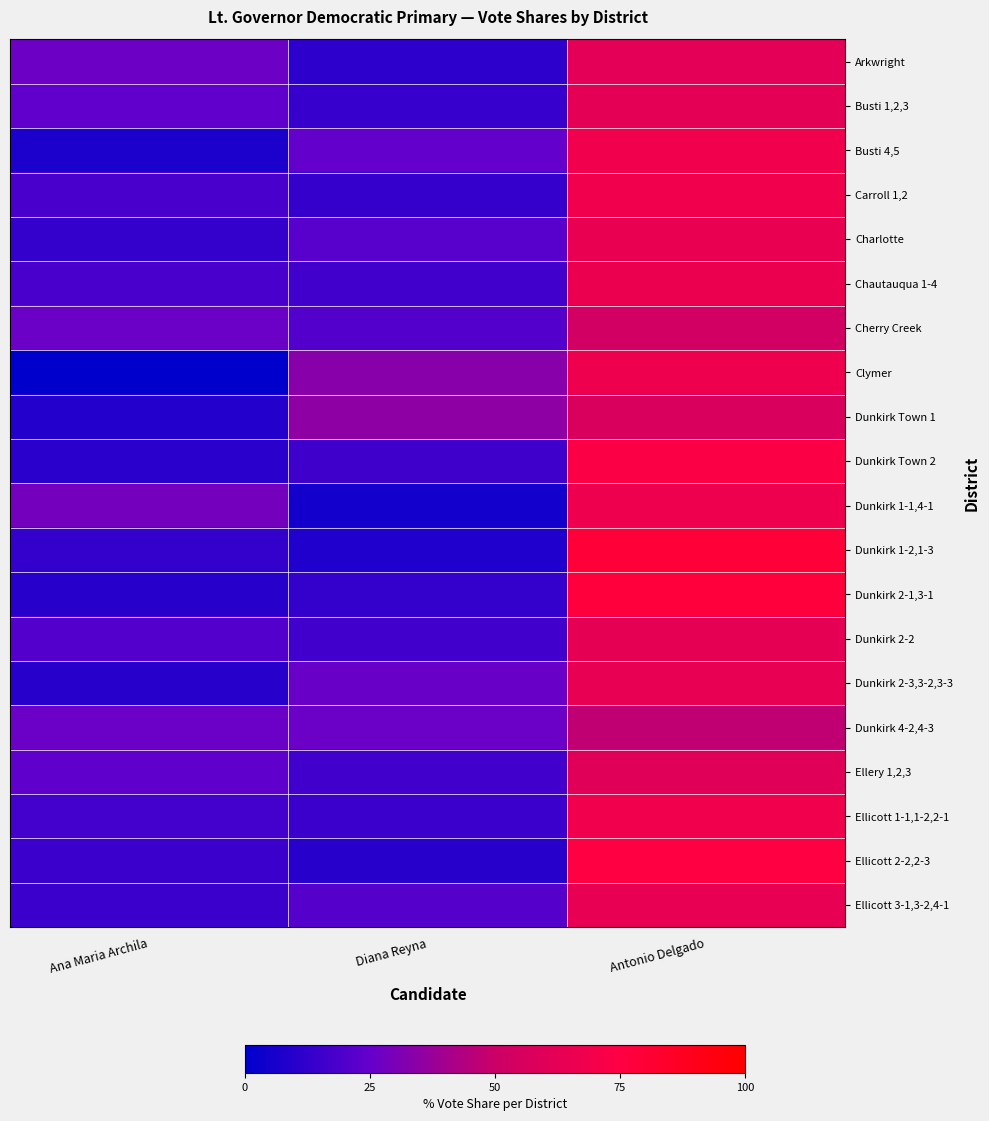

Reading left to right, transcribe all the data shown in this chart.

Arkwright: Ana Maria Archila=26.9	Diana Reyna=11.5	Antonio Delgado=61.5
Busti 1,2,3: Ana Maria Archila=24.2	Diana Reyna=13.7	Antonio Delgado=62.1
Busti 4,5: Ana Maria Archila=7.3	Diana Reyna=24.4	Antonio Delgado=68.3
Carroll 1,2: Ana Maria Archila=18.2	Diana Reyna=13.6	Antonio Delgado=68.2
Charlotte: Ana Maria Archila=13.0	Diana Reyna=21.7	Antonio Delgado=65.2
Chautauqua 1-4: Ana Maria Archila=18.1	Diana Reyna=16.4	Antonio Delgado=65.5
Cherry Creek: Ana Maria Archila=26.3	Diana Reyna=21.1	Antonio Delgado=52.6
Clymer: Ana Maria Archila=0.0	Diana Reyna=33.3	Antonio Delgado=66.7
Dunkirk Town 1: Ana Maria Archila=8.7	Diana Reyna=34.8	Antonio Delgado=56.5
Dunkirk Town 2: Ana Maria Archila=10.5	Diana Reyna=15.8	Antonio Delgado=73.7
Dunkirk 1-1,4-1: Ana Maria Archila=28.6	Diana Reyna=4.8	Antonio Delgado=66.7
Dunkirk 1-2,1-3: Ana Maria Archila=13.1	Diana Reyna=8.1	Antonio Delgado=78.8
Dunkirk 2-1,3-1: Ana Maria Archila=10.0	Diana Reyna=12.5	Antonio Delgado=77.5
Dunkirk 2-2: Ana Maria Archila=20.9	Diana Reyna=16.3	Antonio Delgado=62.8
Dunkirk 2-3,3-2,3-3: Ana Maria Archila=10.1	Diana Reyna=25.8	Antonio Delgado=64.0
Dunkirk 4-2,4-3: Ana Maria Archila=26.5	Diana Reyna=26.5	Antonio Delgado=47.1
Ellery 1,2,3: Ana Maria Archila=23.5	Diana Reyna=16.3	Antonio Delgado=60.2
Ellicott 1-1,1-2,2-1: Ana Maria Archila=16.8	Diana Reyna=15.0	Antonio Delgado=68.2
Ellicott 2-2,2-3: Ana Maria Archila=15.0	Diana Reyna=10.0	Antonio Delgado=75.0
Ellicott 3-1,3-2,4-1: Ana Maria Archila=14.9	Diana Reyna=21.3	Antonio Delgado=63.8